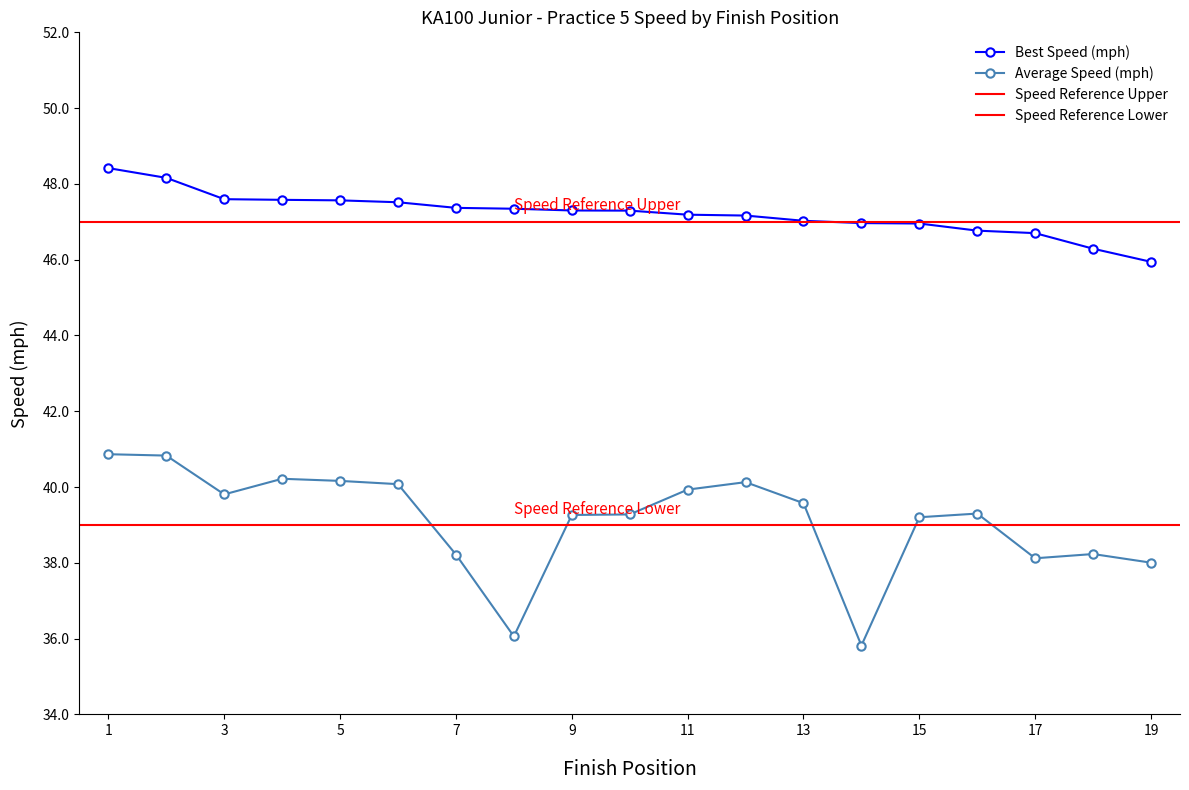

How many values in the Best Lap time series are below 47?

6